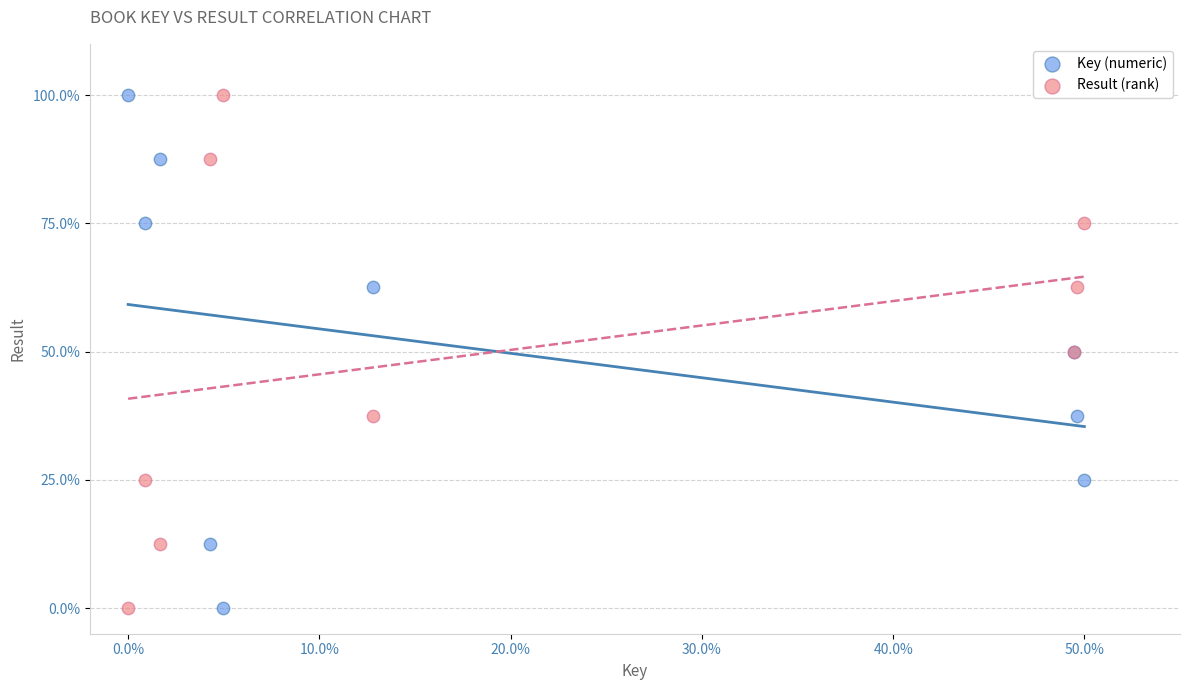

What are all the series names shown in the legend?

Key (numeric), Result (rank)